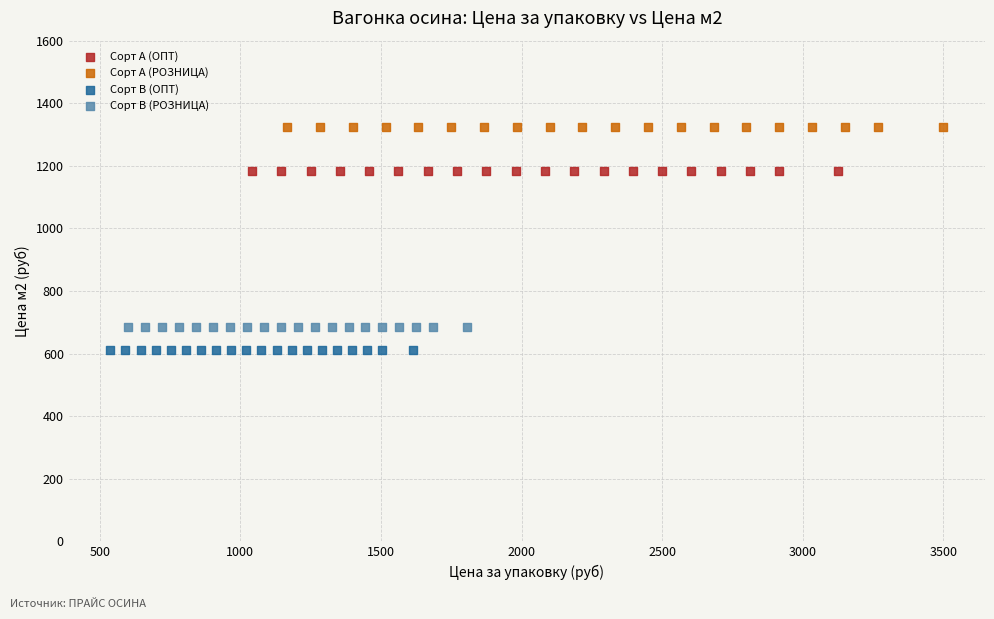

What are all the series names shown in the legend?

Сорт А (ОПТ), Сорт А (РОЗНИЦА), Сорт В (ОПТ), Сорт В (РОЗНИЦА)